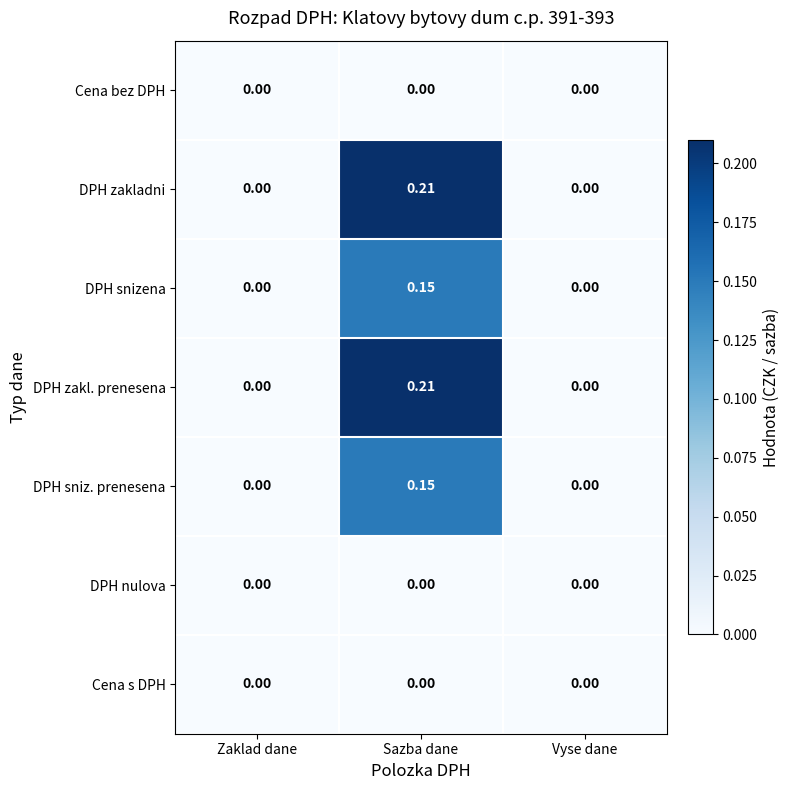

At which category is the sum across all series the highest?

Sazba dane